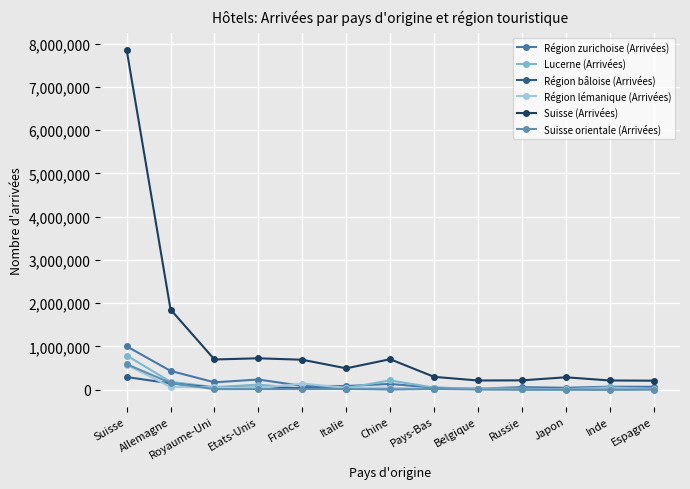

What is the smallest value displayed?

1351